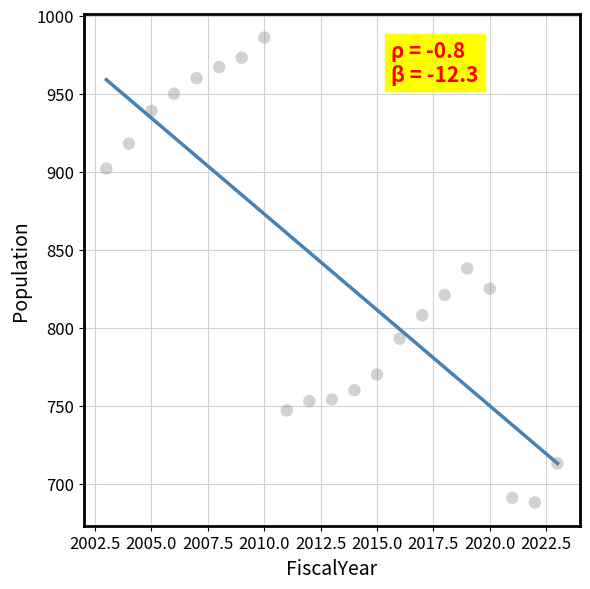

What is the range of X values (max minus min)?

20